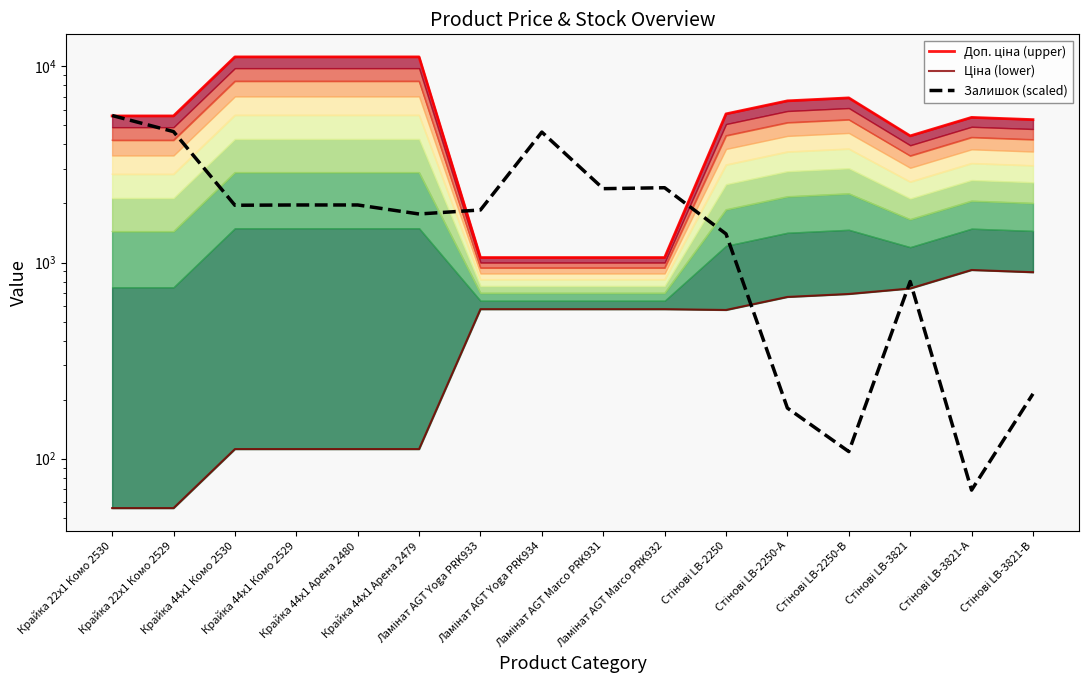

Does the chart have visible grid lines?

No